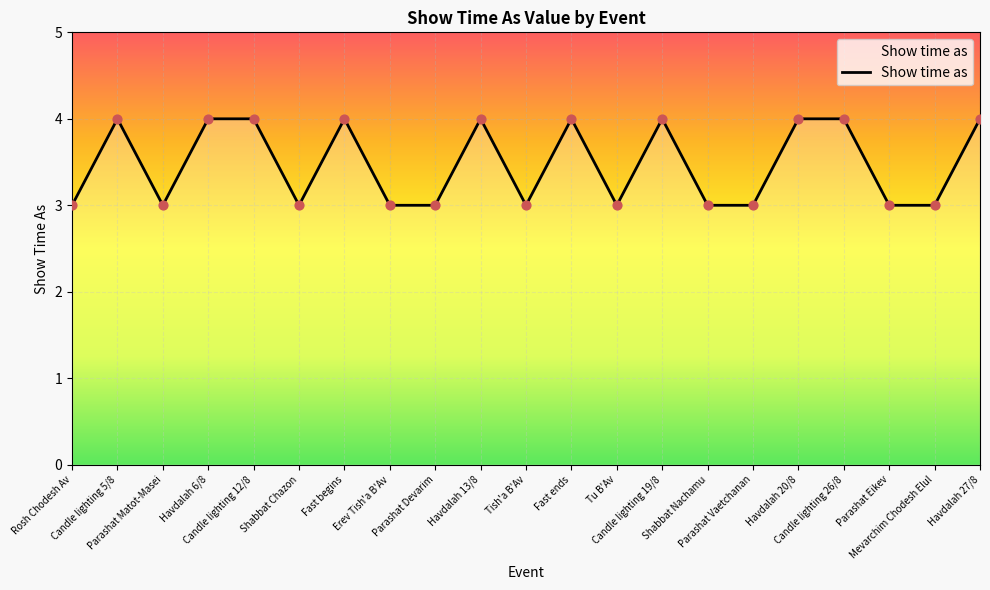

What is the change in value from Parashat Devarim to Candle lighting 26/8?

+1